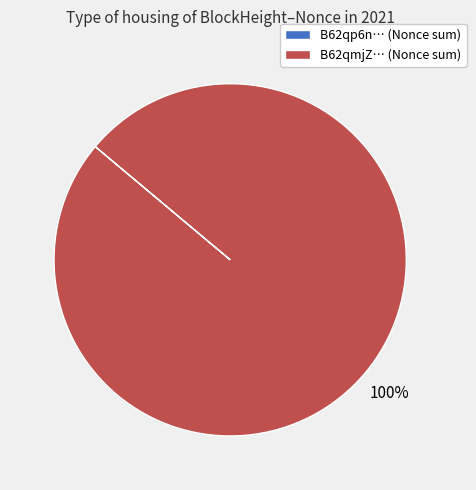

To the nearest percent, what is the difference between the largest and smallest slice percentages?

100%